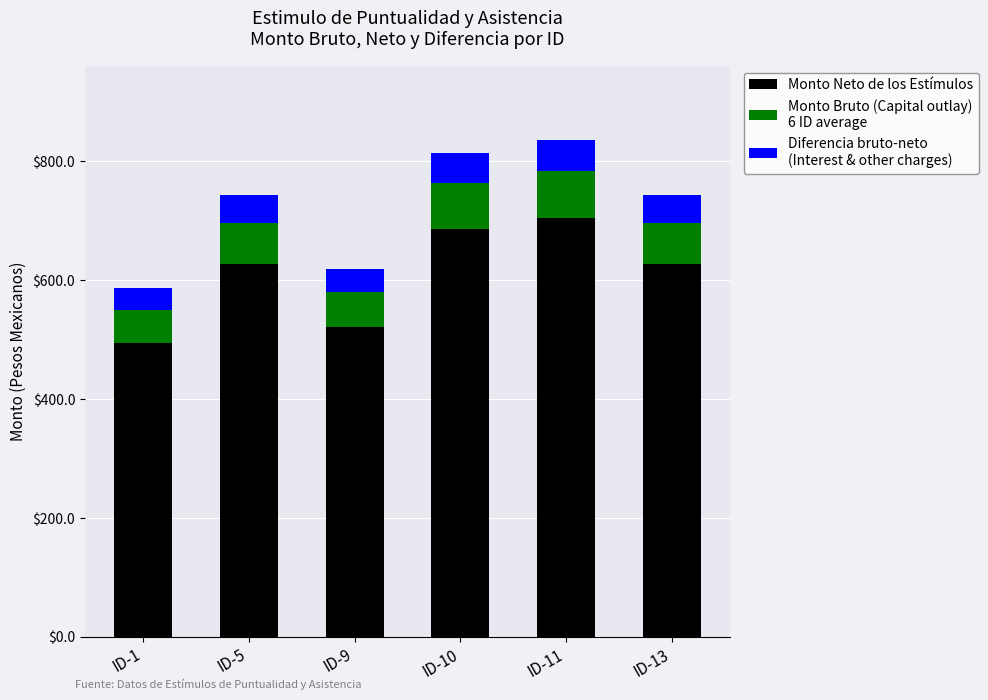

What is the total value across all series at ID-9?

619.5